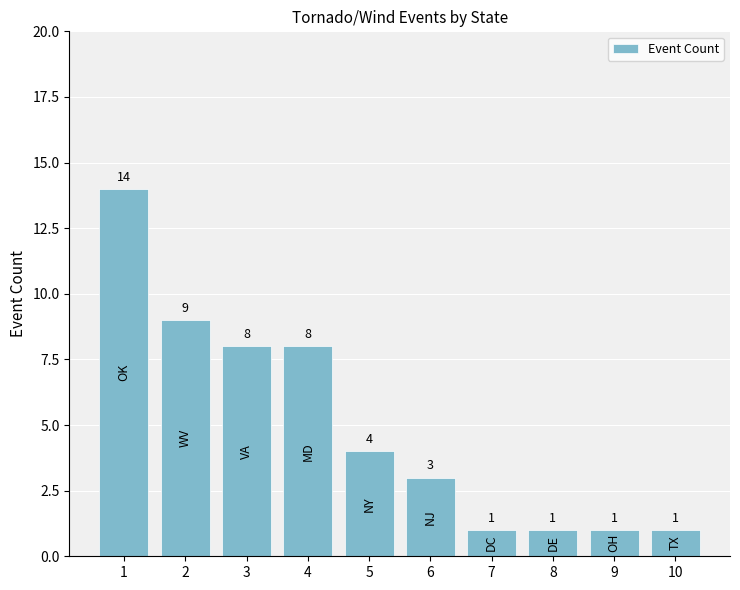

How many values are below 4?

5